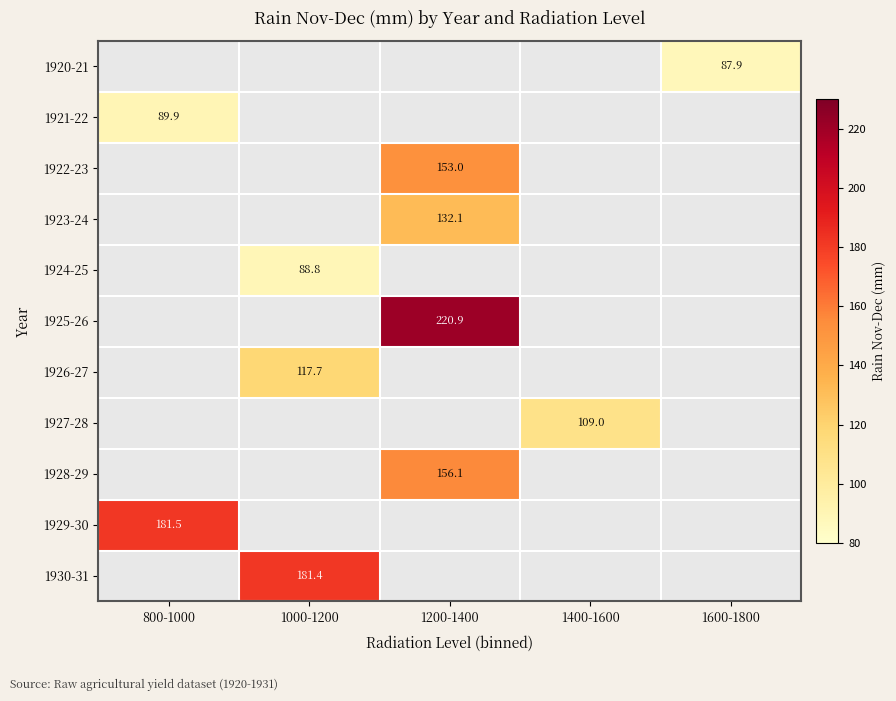

At which category does the chart reach its minimum across all series?

1600-1800